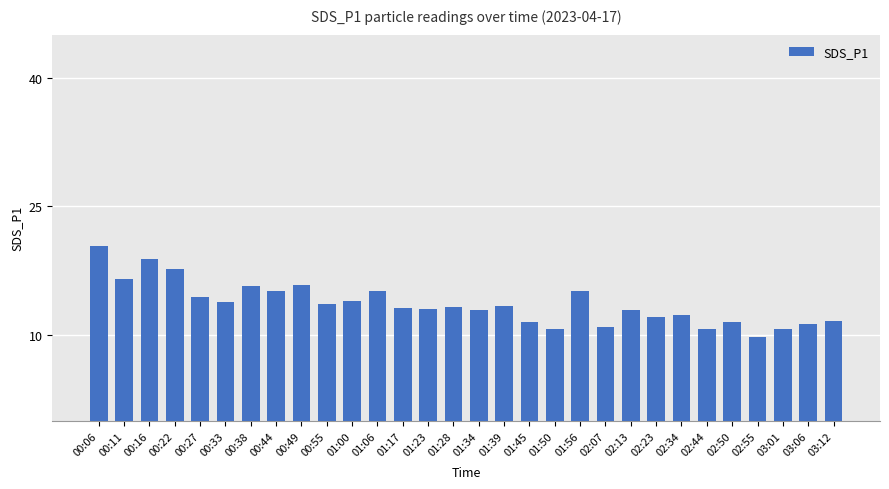

Approximately how many times larger is the value at 02:07 compared to 01:23?

0.8